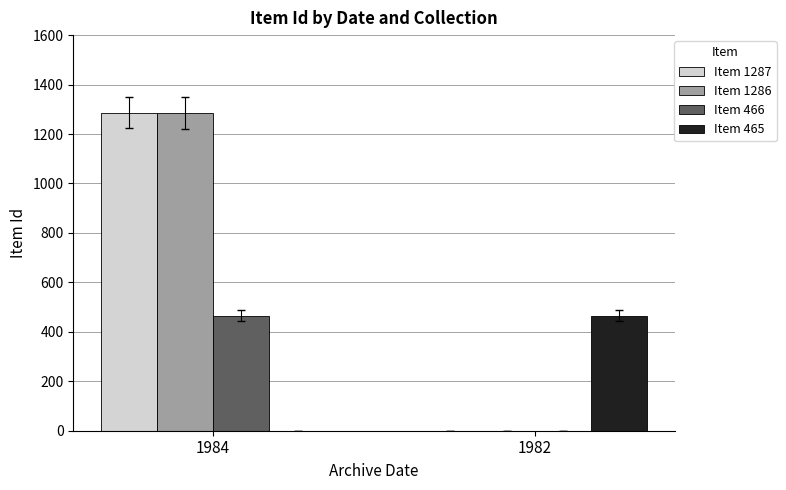

Reading left to right, list all the values displayed in this chart.

Item 1287: 1984=1287	1982=0
Item 1286: 1984=1286	1982=0
Item 466: 1984=466	1982=0
Item 465: 1984=0	1982=465